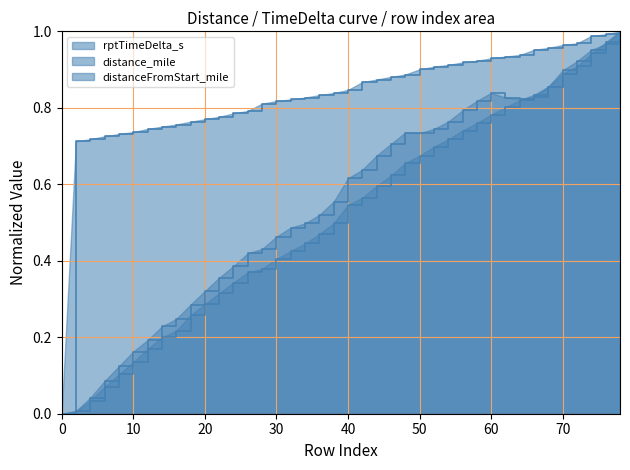

What is the difference between the maximum and minimum values in the rptTimeDelta_s series?

1.0